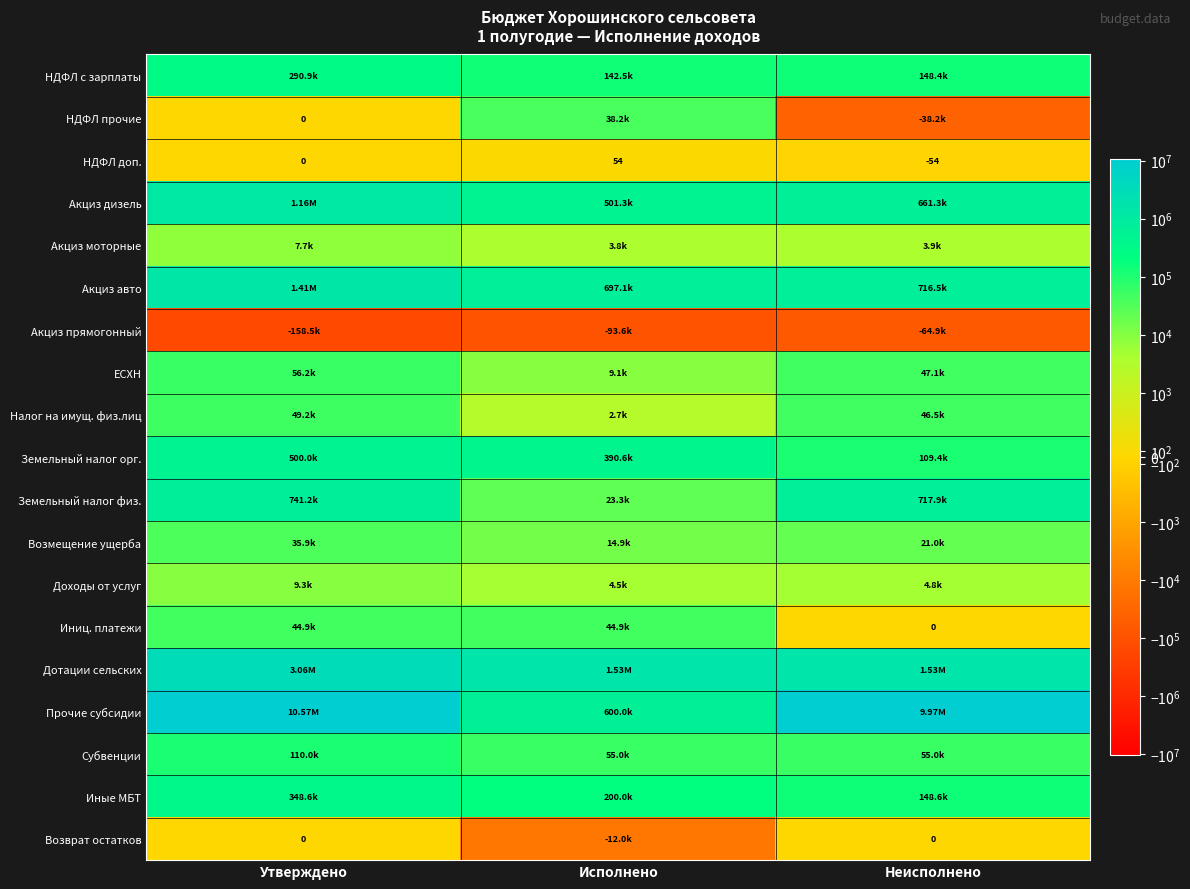

What value does the НДФЛ доп. series have at Неисполнено?

-53.5